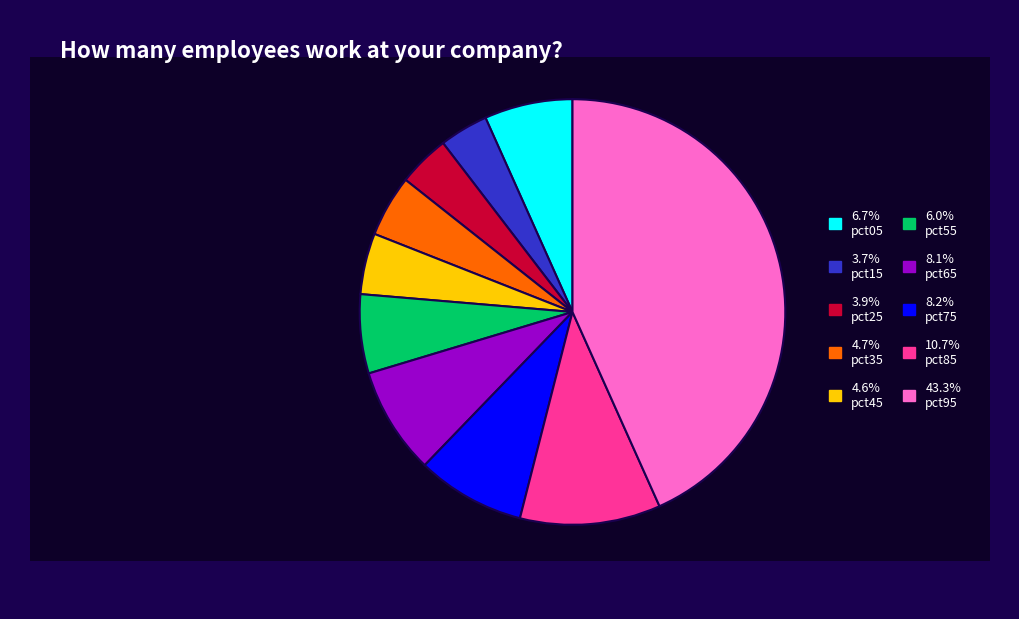

Does any single category account for the majority?

No